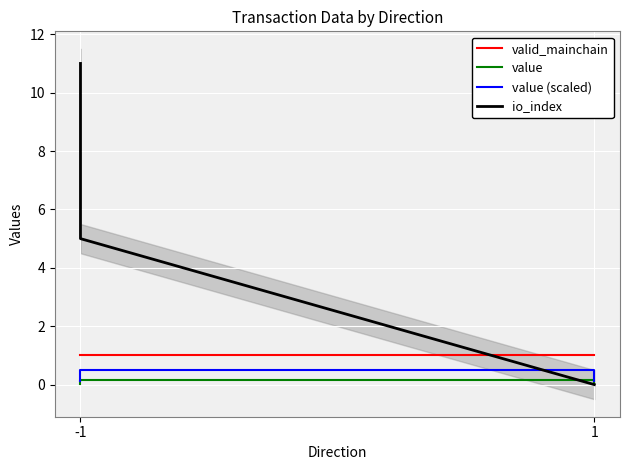

What are all the series names shown in the legend?

valid_mainchain, value, value (scaled), io_index